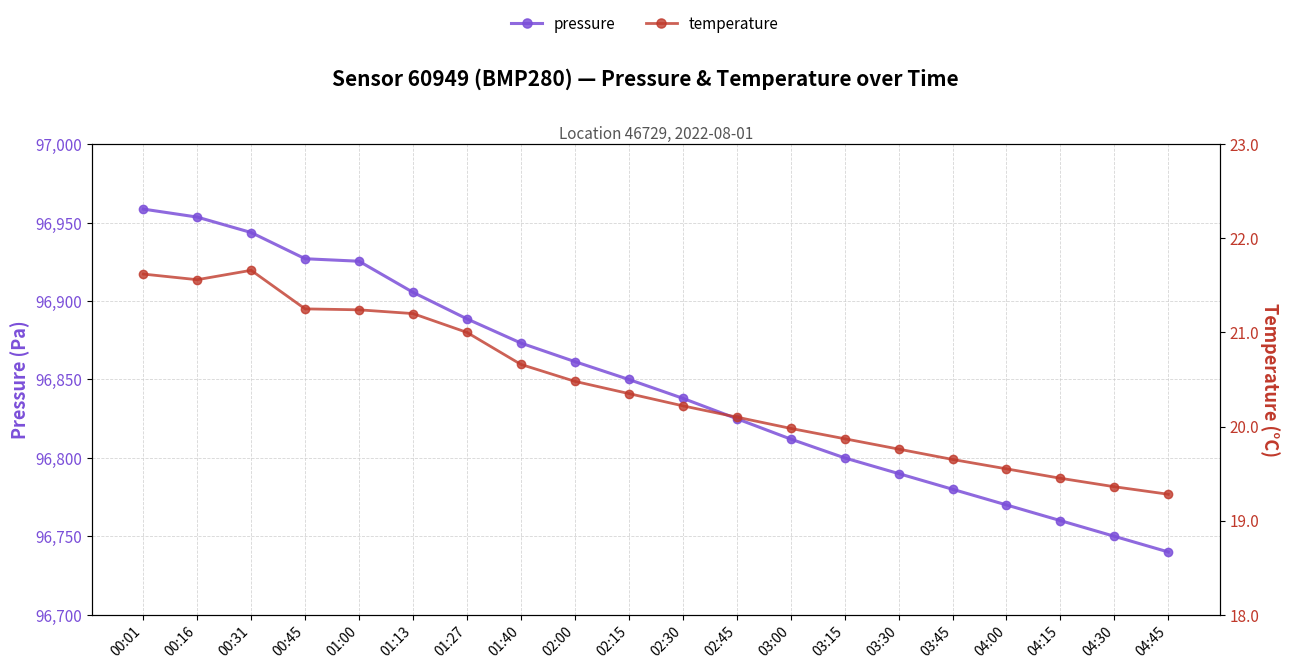

What is the approximate value of pressure at 03:15?

96800.0